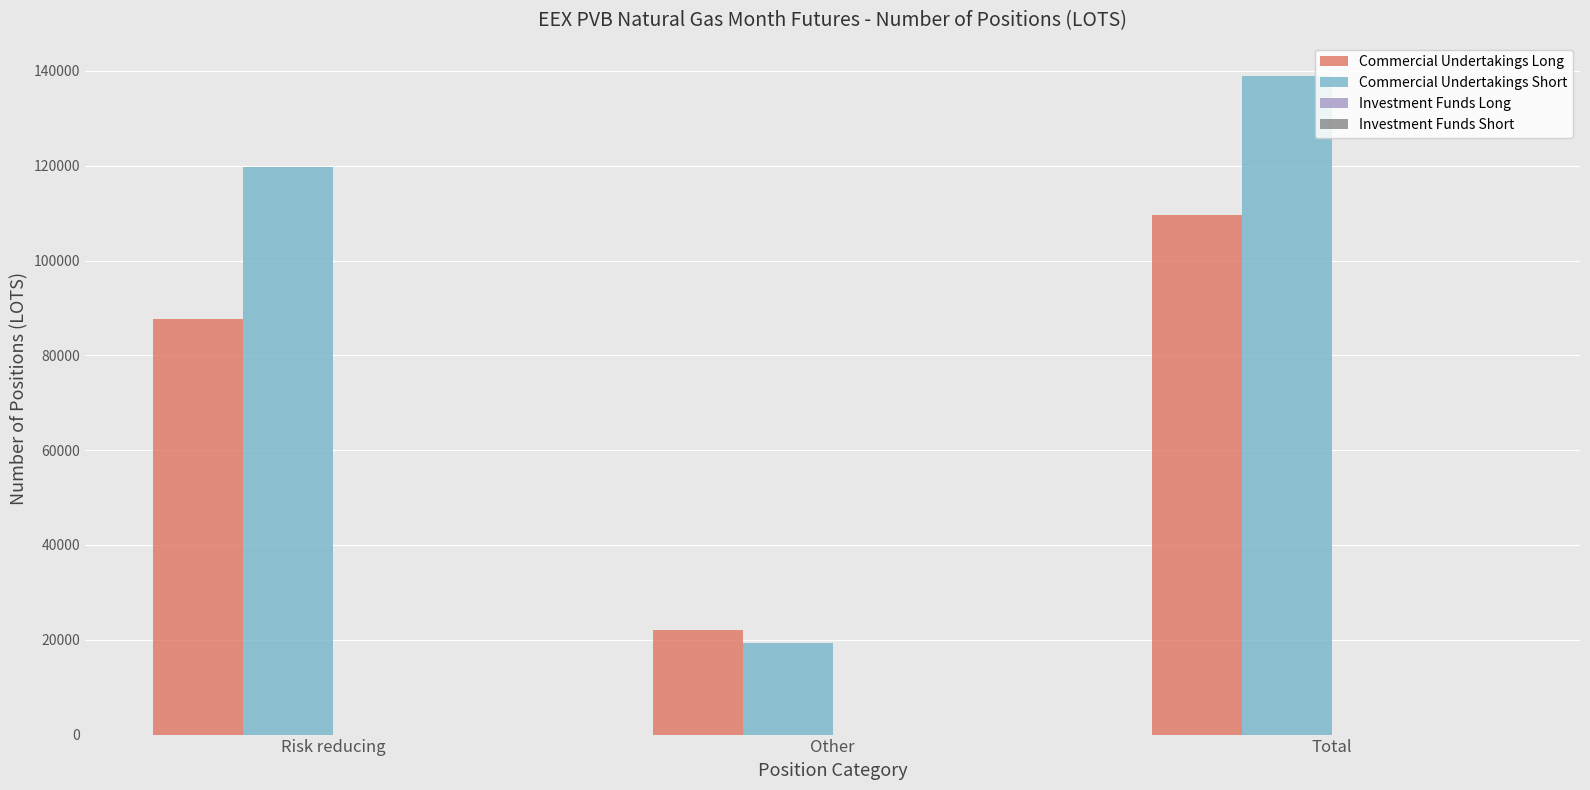

What is the sum of the Commercial Undertakings Short values at Other and Total?

158340